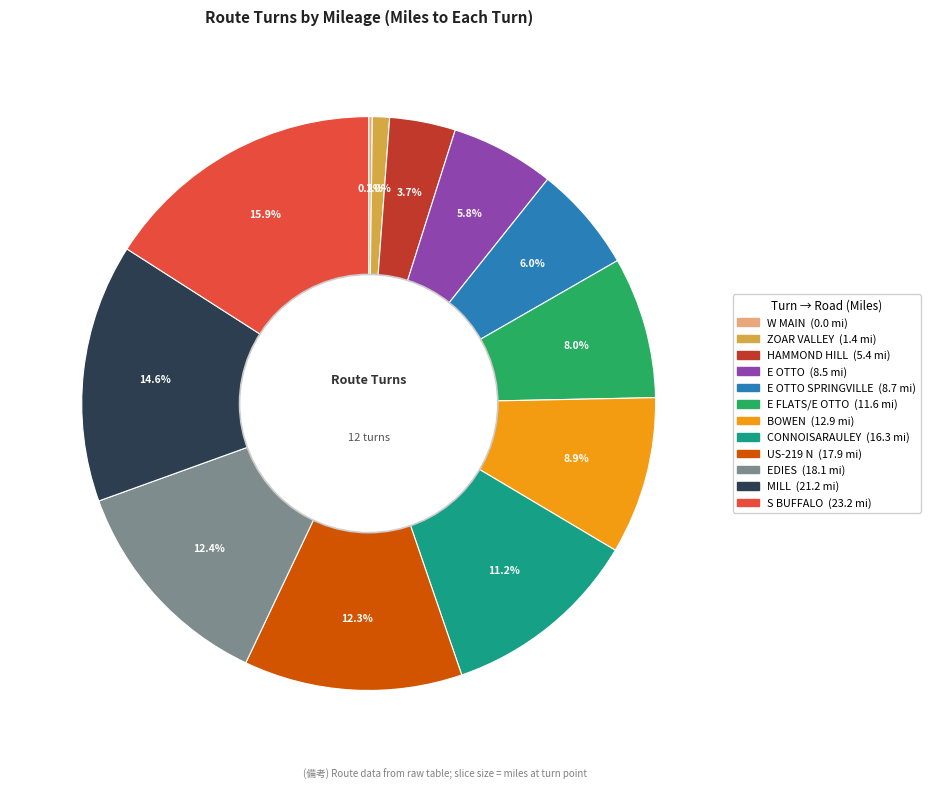

Is there any slice that represents more than half of the pie?

No